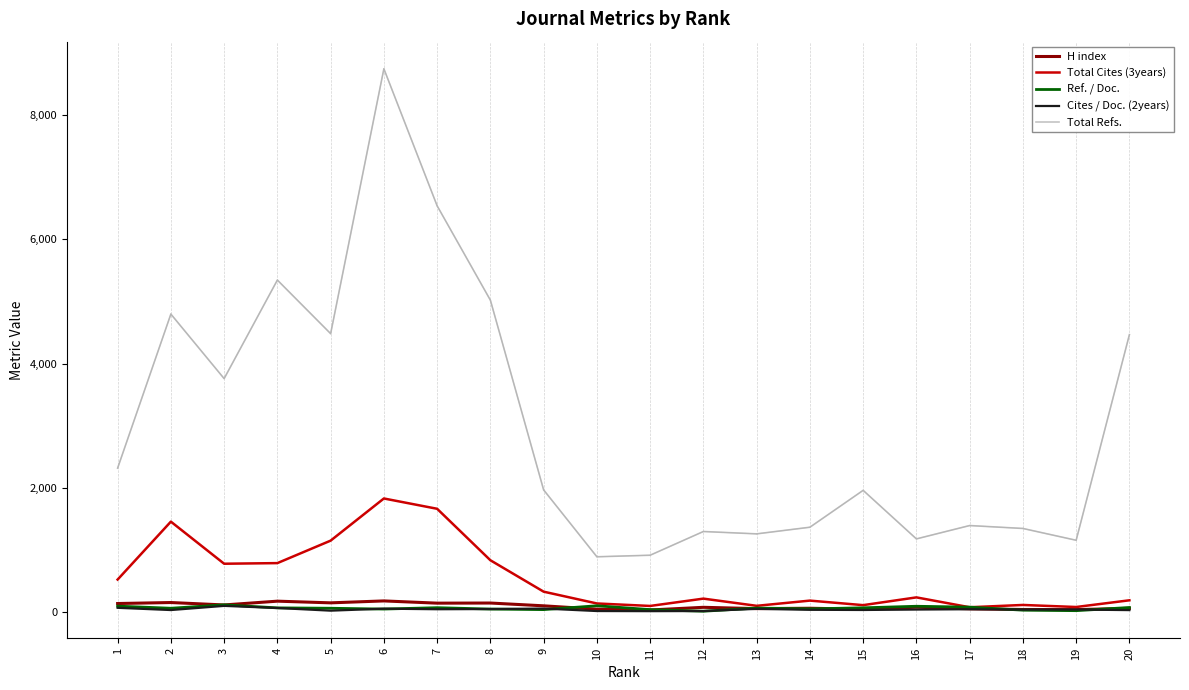

What are all the series names shown in the legend?

H index, Total Cites (3years), Ref. / Doc., Cites / Doc. (2years), Total Refs.